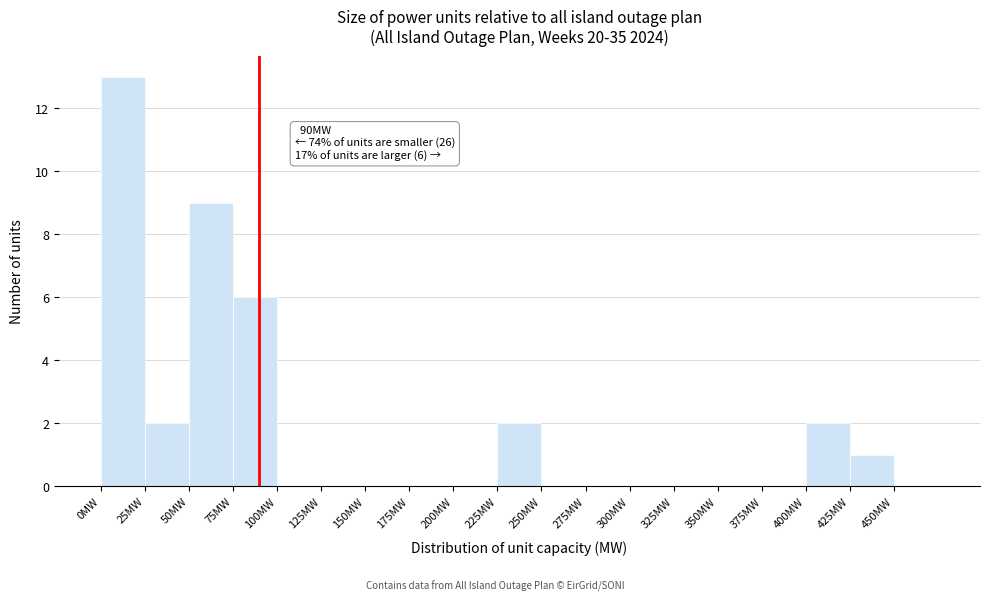

Over which range of the x-axis is the bar tallest?

0 to 25